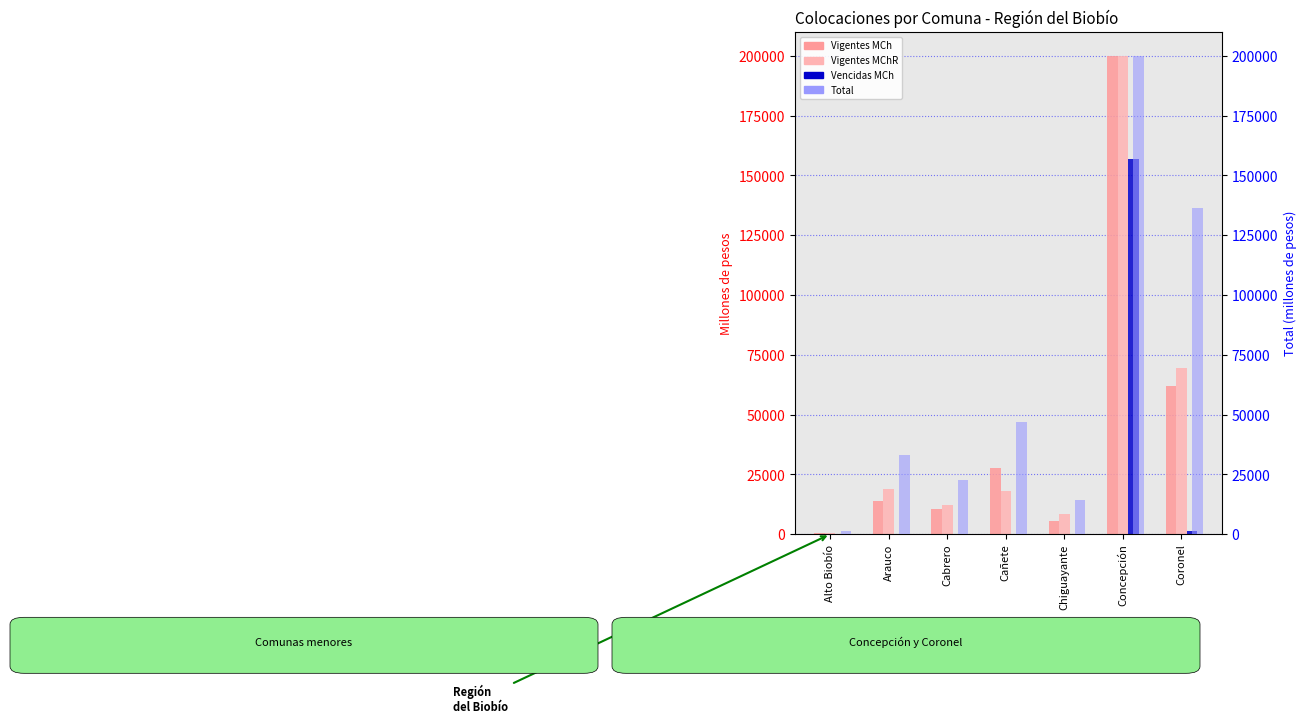

Reading left to right, what are all the values shown in this chart?

Vigentes MCh: 655.9	13732.0	10336.6	27589.9	5643.8	200000.0	62050.9
Vigentes MChR: 558.2	18831.7	12106.2	18085.8	8302.3	200000.0	69428.4
Vencidas MCh: 1.4	15.2	7.9	42.4	18.3	156939.6	1215.5
Total: 1221.9	33178.8	22655.0	46875.2	14162.5	200000.0	136272.0